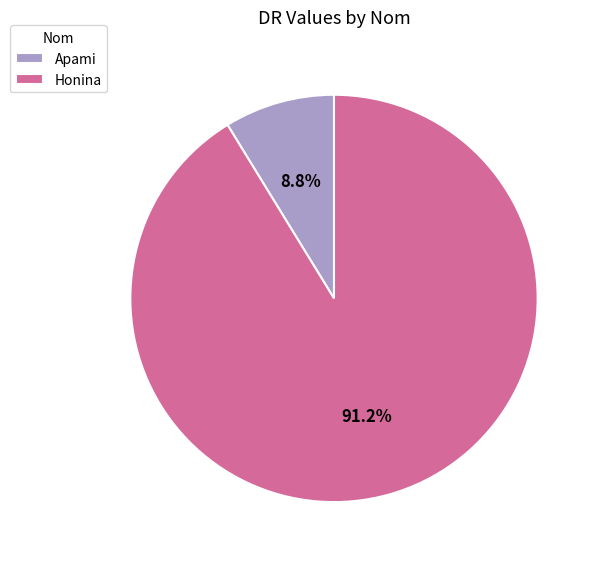

Approximately how many times larger is the value at Honina compared to Apami?

10.4